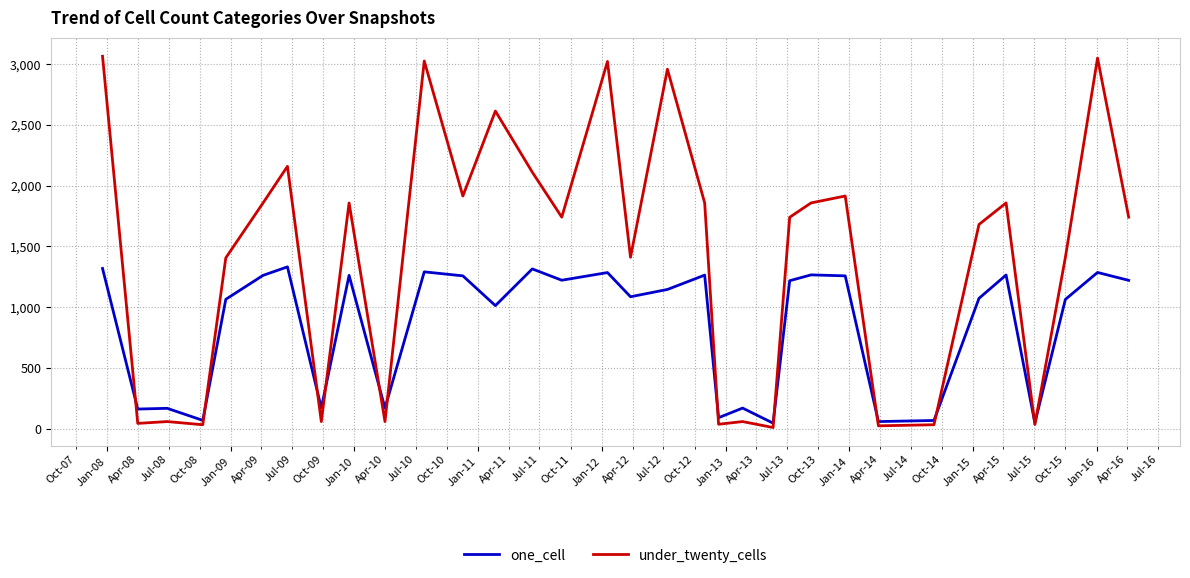

Which series has the widest spread of values?

under_twenty_cells